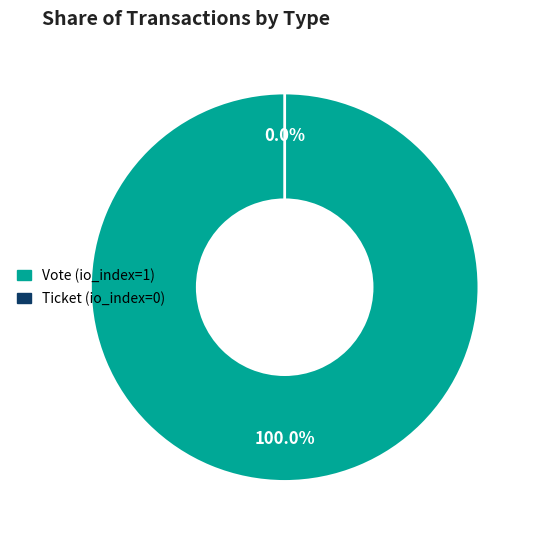

Rank the categories by value from highest to lowest.

Vote (io_index=1), Ticket (io_index=0)